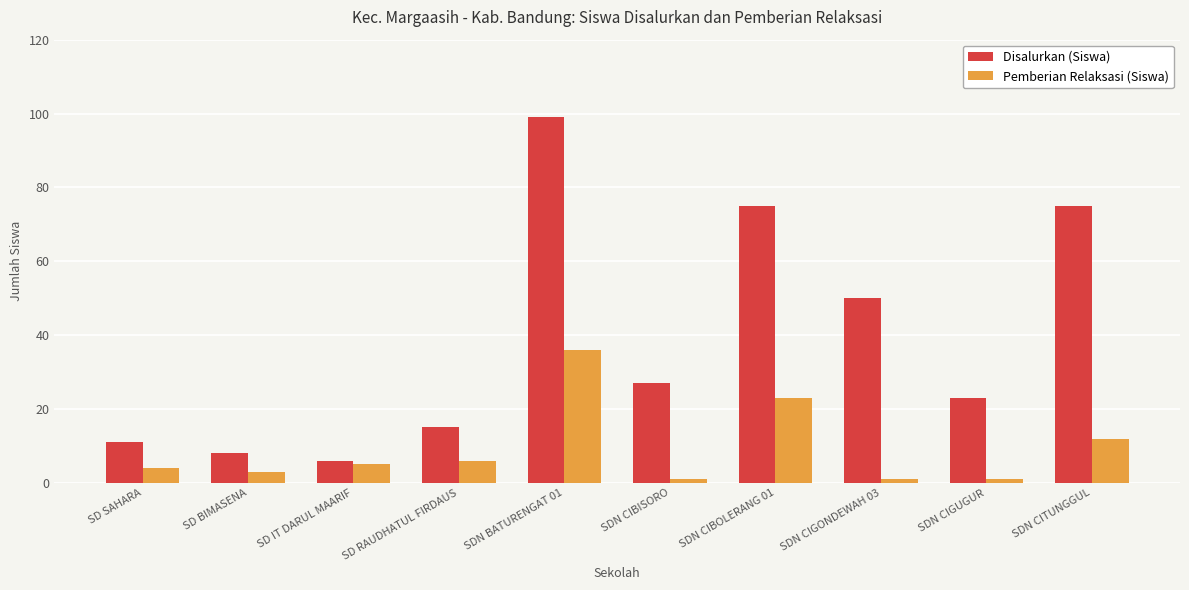

At which category is the sum across all series the highest?

SDN BATURENGAT 01